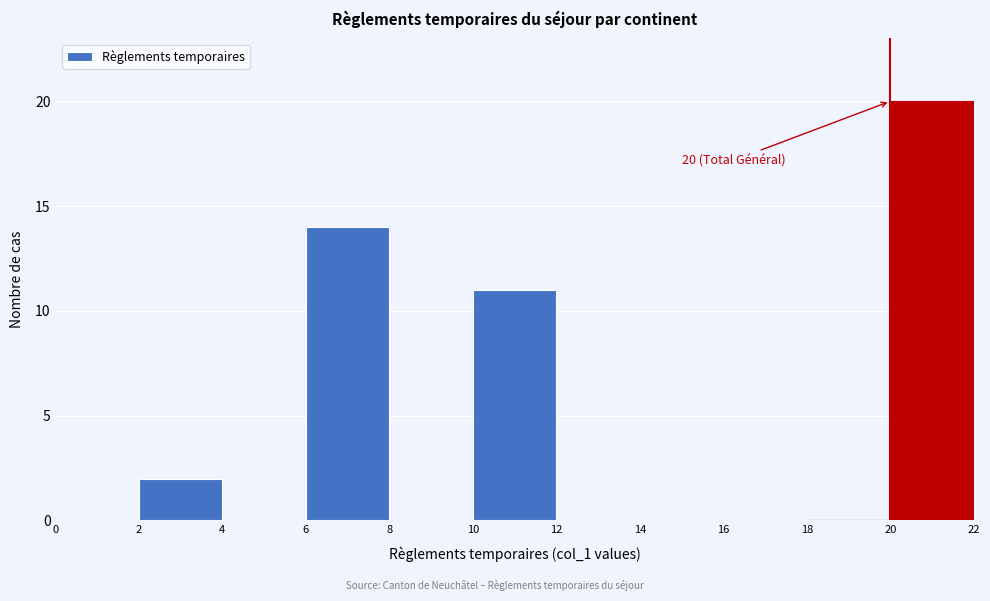

Which range on the x-axis has the tallest bar?

20 to 22